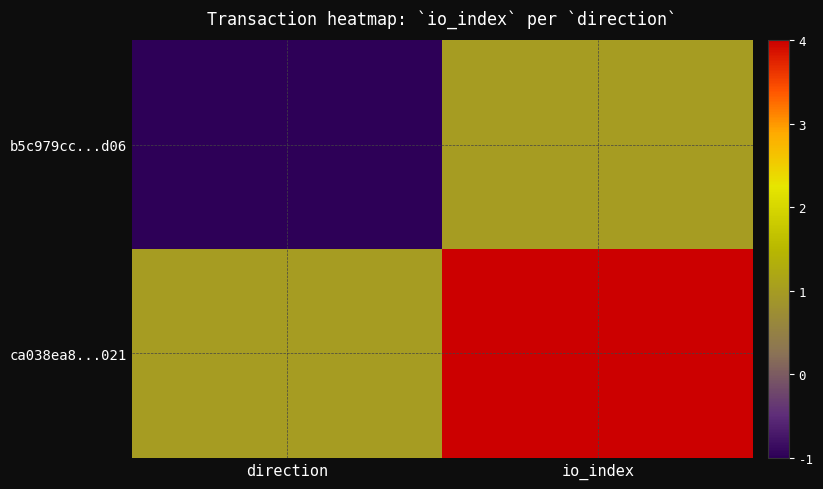

How many data points does each series have?

2